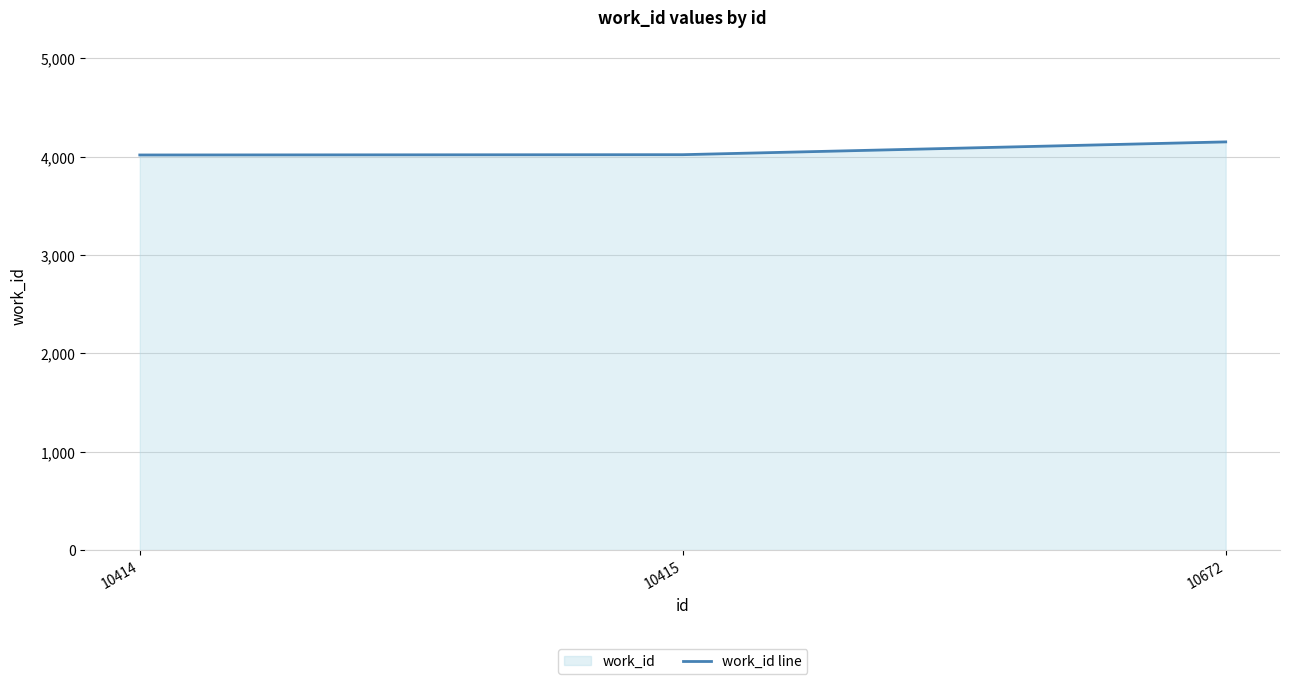

Reading left to right, what are all the values shown in this chart?

4017	4020	4150